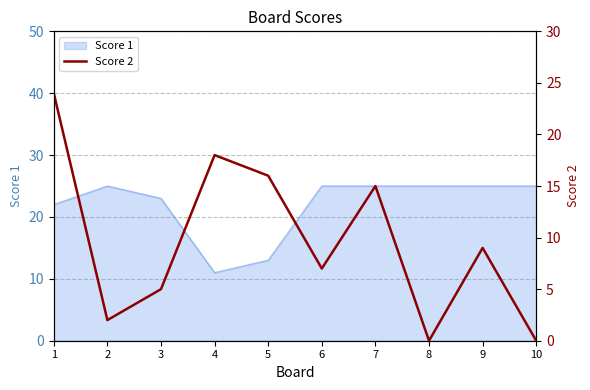

Which category has the highest value across all series?

1